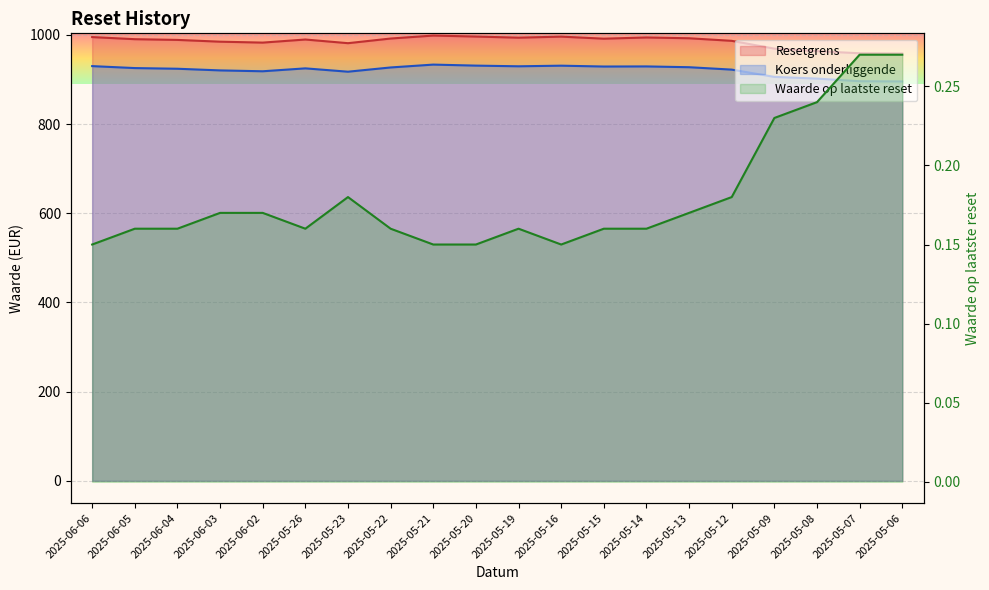

The Waarde op laatste reset series shows 0.3 at 2025-05-23. True or false?

False